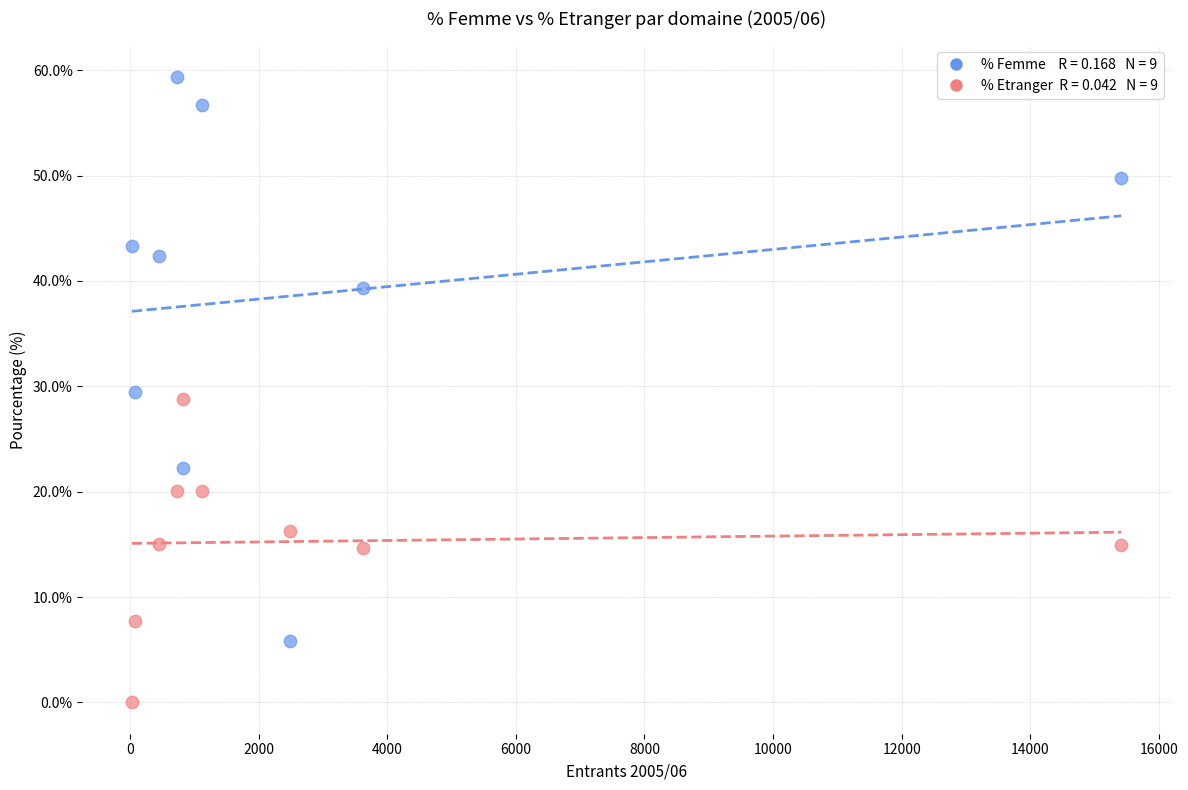

Across all data points, what is the range of Y values (max minus min)?

59.4